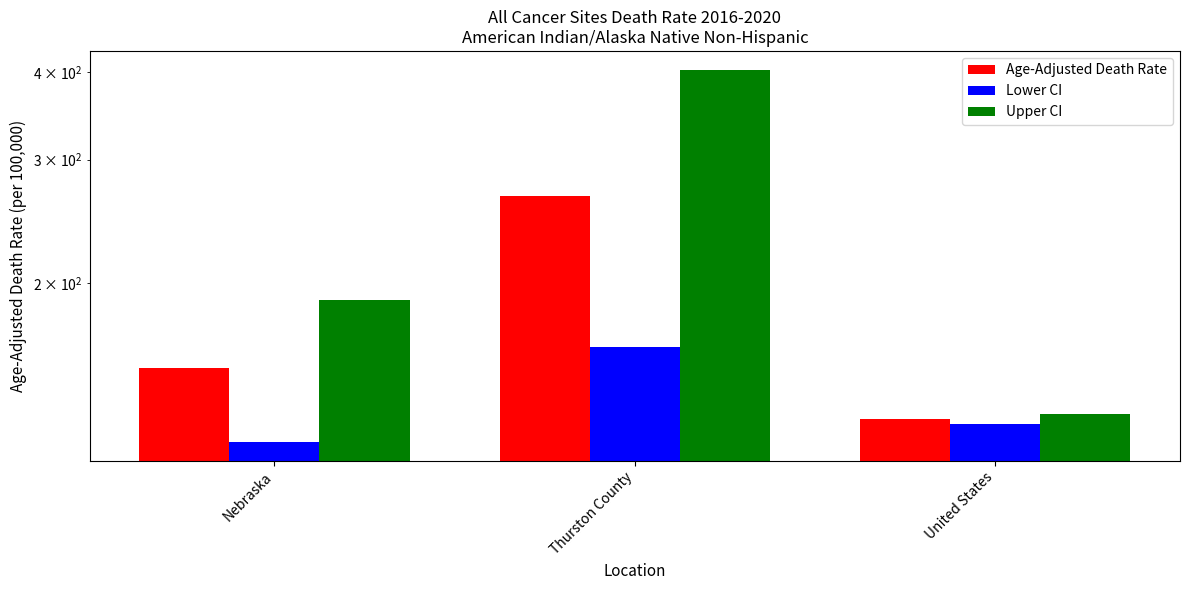

Which label corresponds to the largest value in the chart?

Thurston County